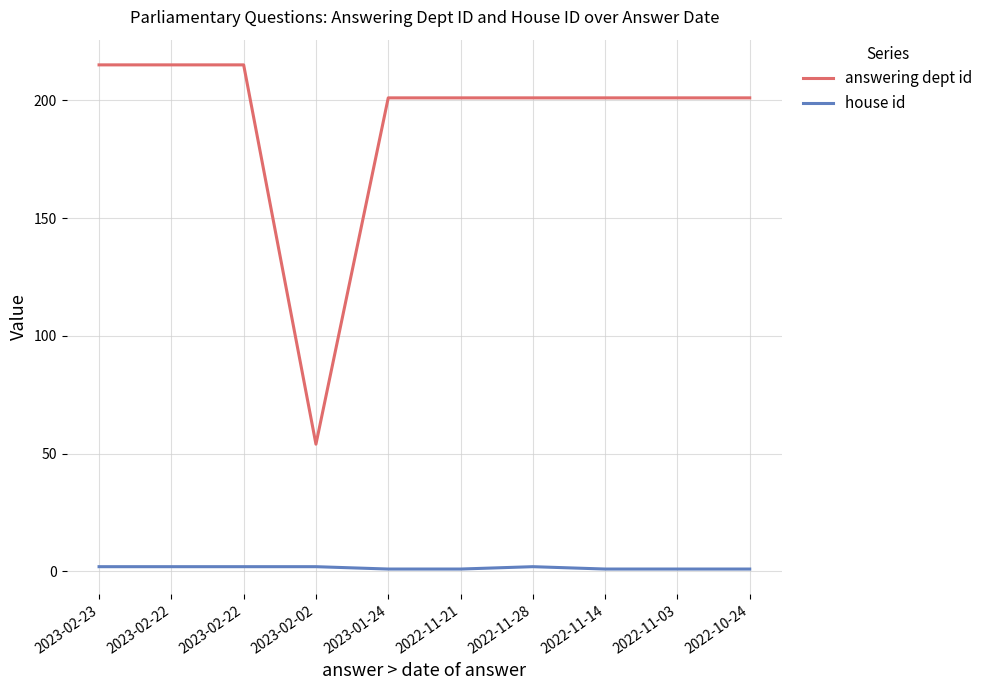

What is the total value across all series at 2022-11-03?

202